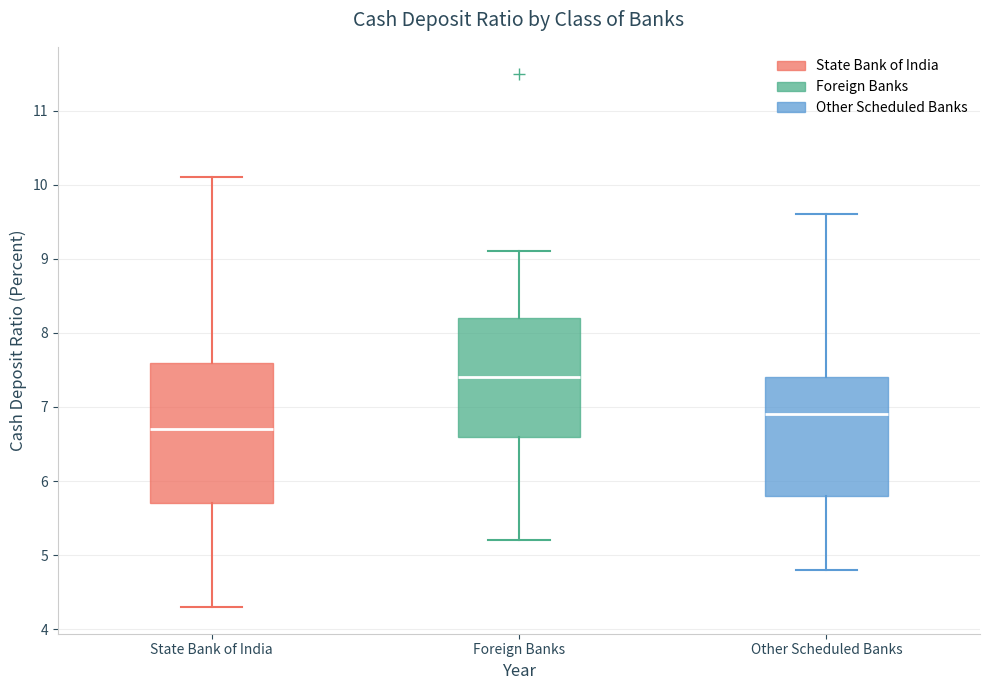

Where does the upper whisker of the box for State Bank of India end on the y-axis? The values are not printed on the chart, so give them approximately, as read against the axis.

10.1